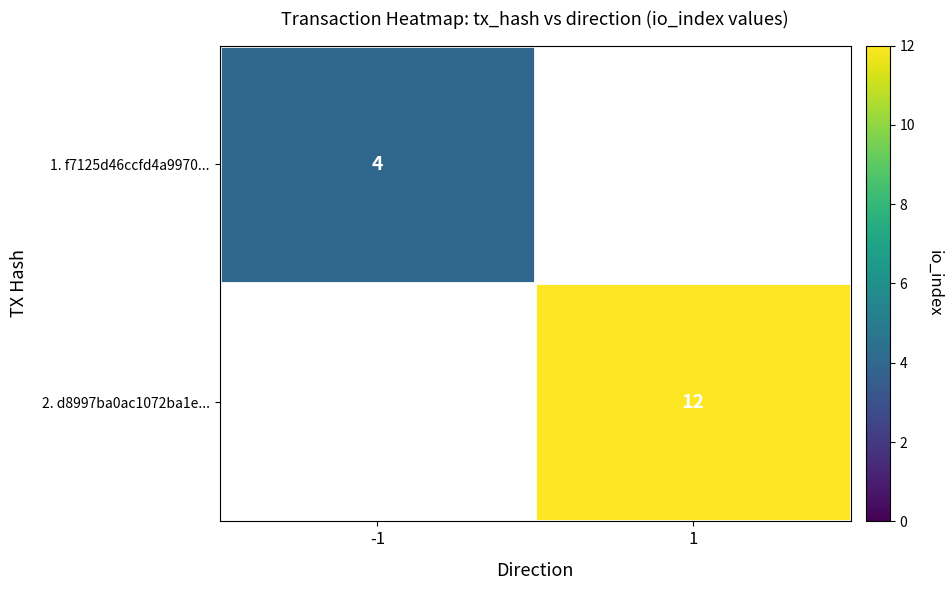

Is it true that 1. f7125d46ccfd4a9970... equals 4 at -1?

True